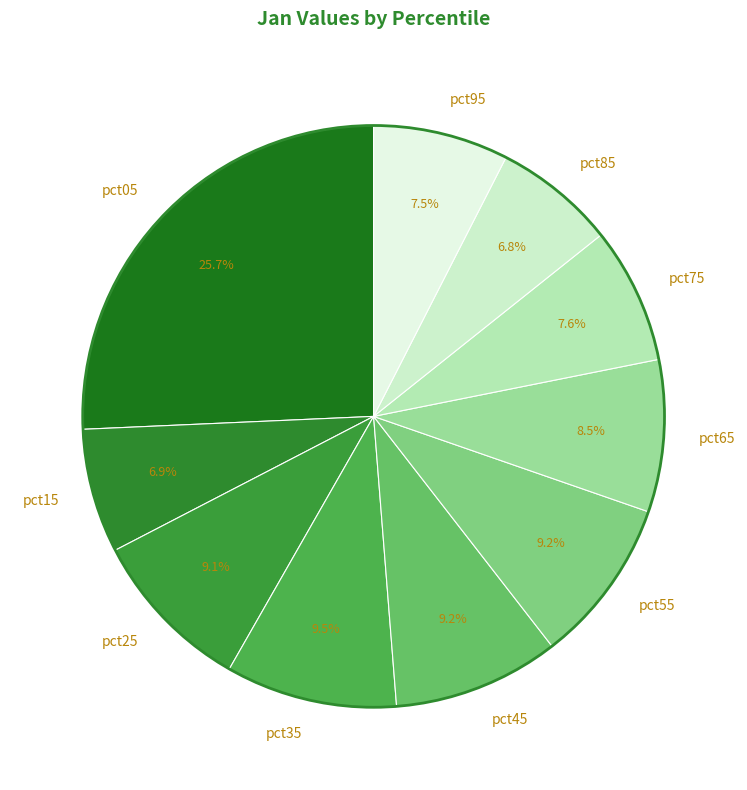

What percentage is the pct25 slice, to the nearest percent?

9%